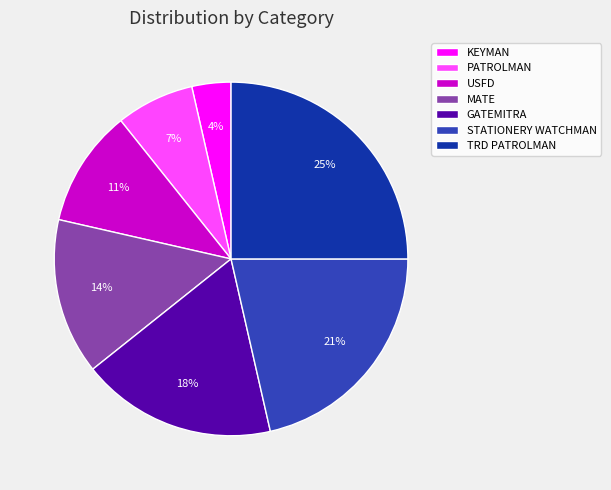

Which has a higher value, TRD PATROLMAN or USFD?

TRD PATROLMAN